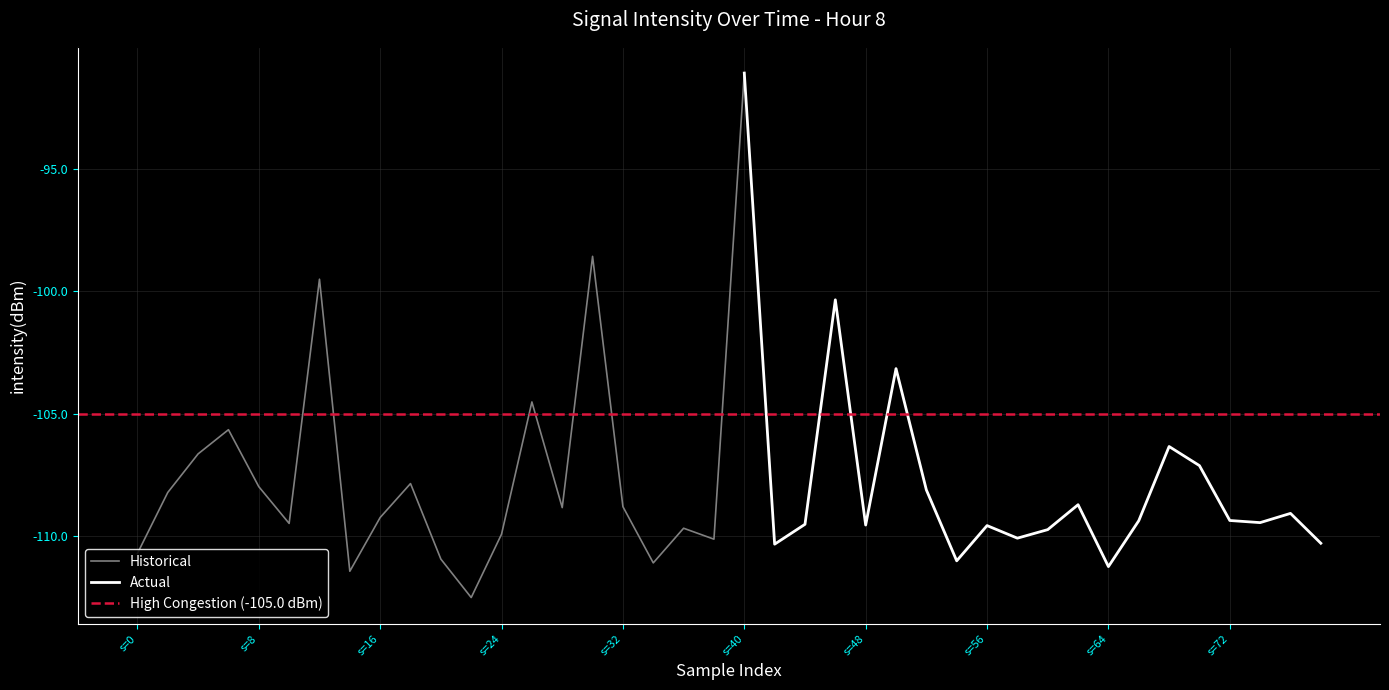

What is the difference between the maximum and minimum values?

21.4